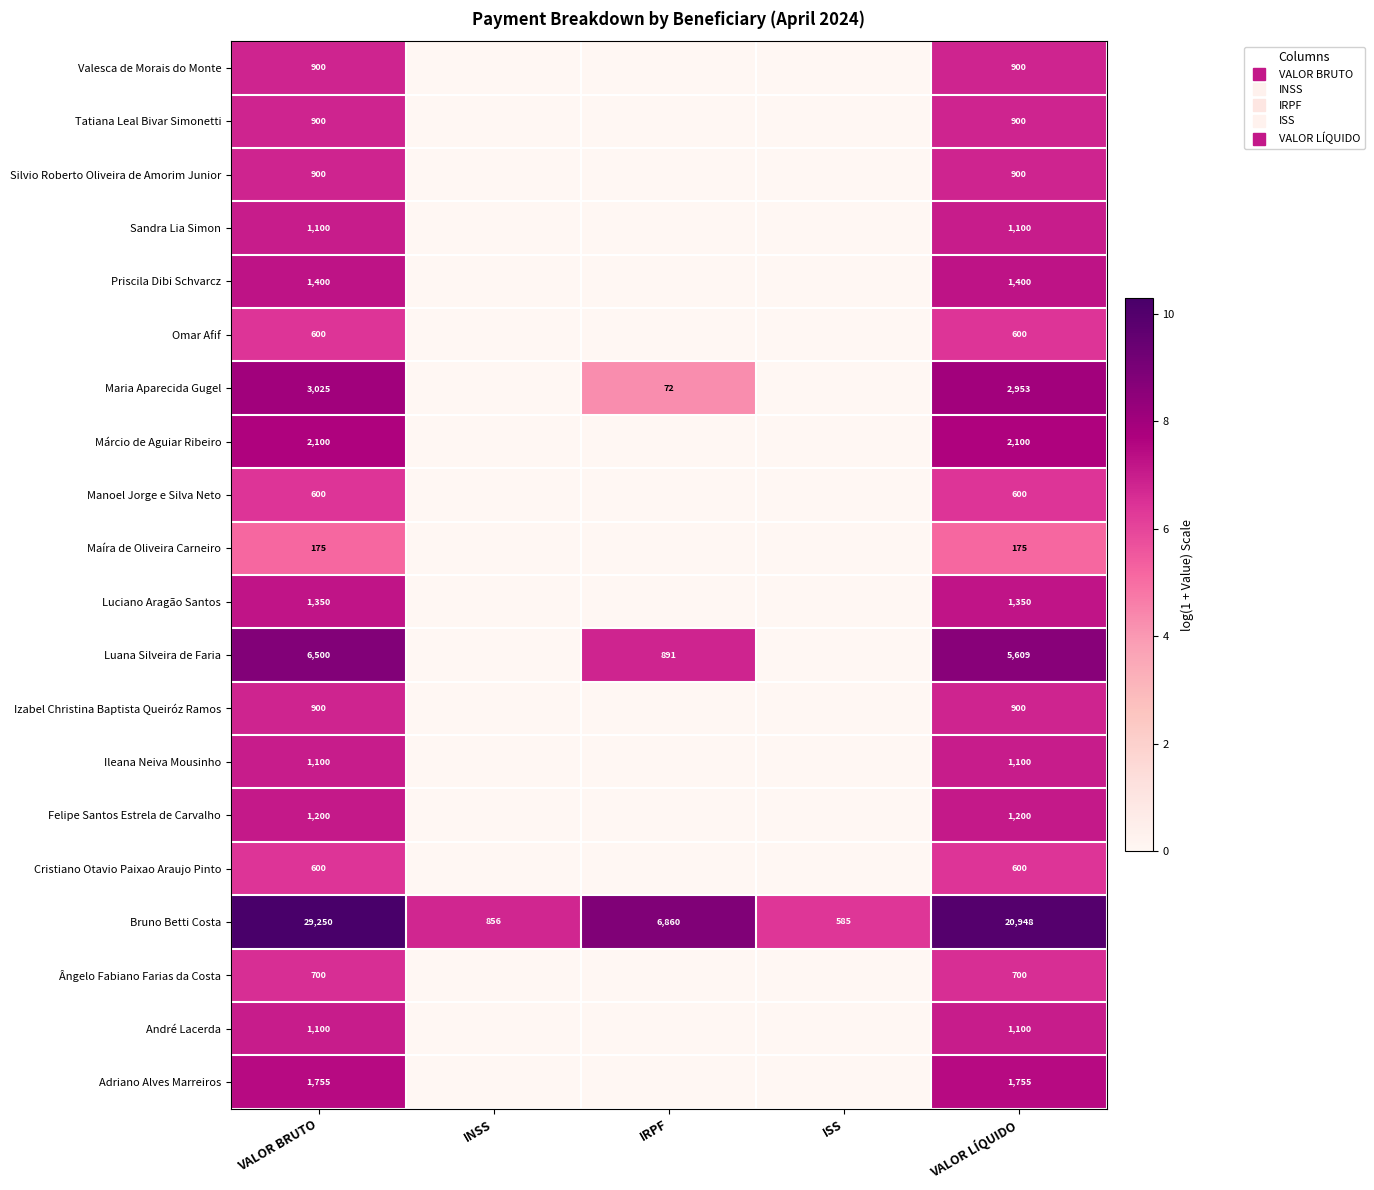

At how many categories does at least one series exceed 3?

5